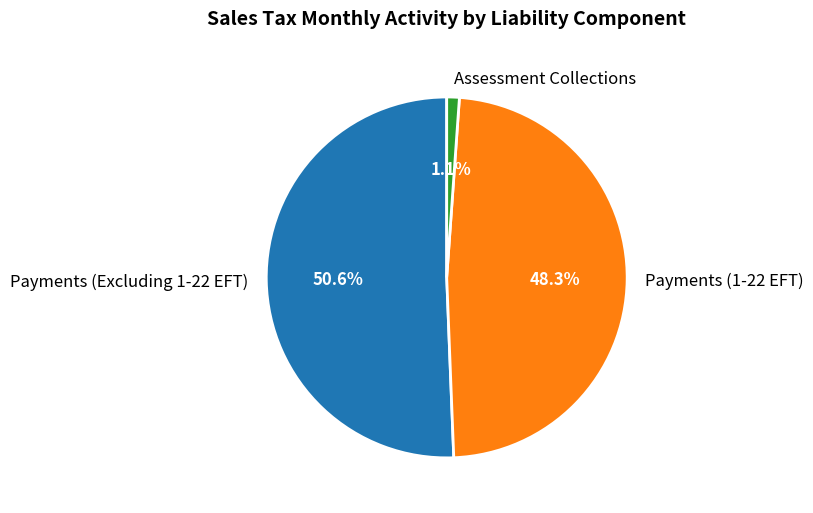

To the nearest percent, what portion does Payments (1-22 EFT) represent?

48%